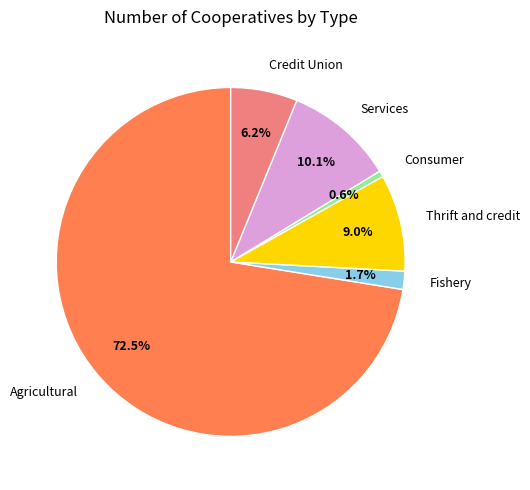

Is it true that Agricultural is 79% of the pie?

False